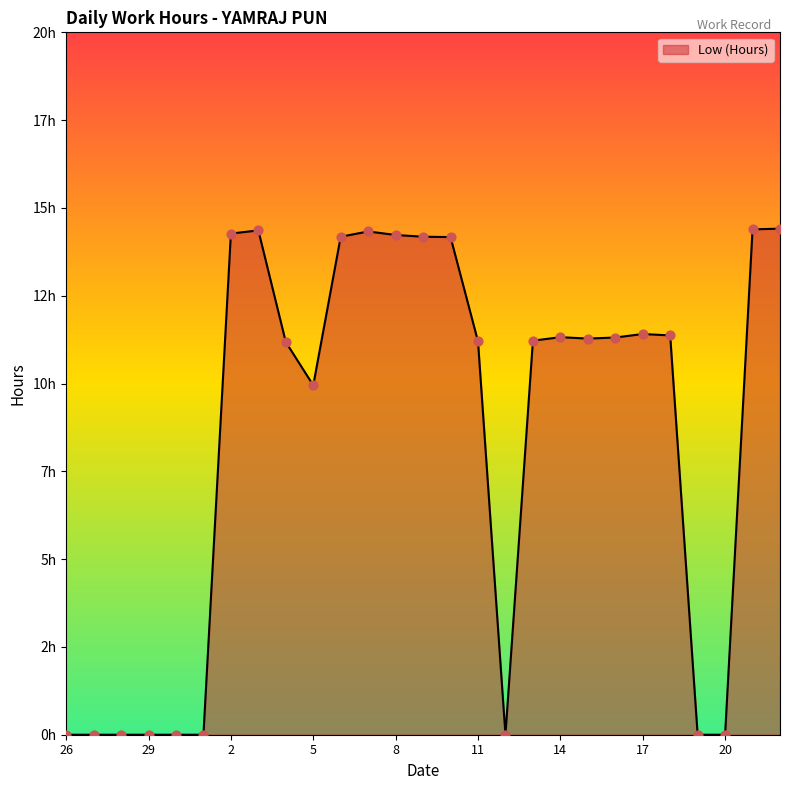

Does the chart have visible grid lines?

No